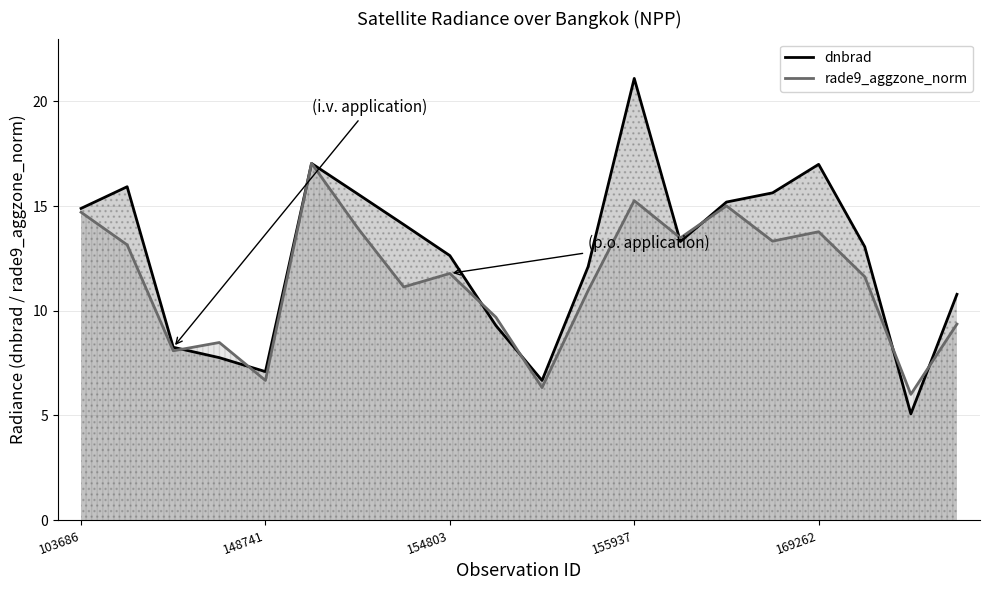

Does the chart display data point markers on the line(s)?

No